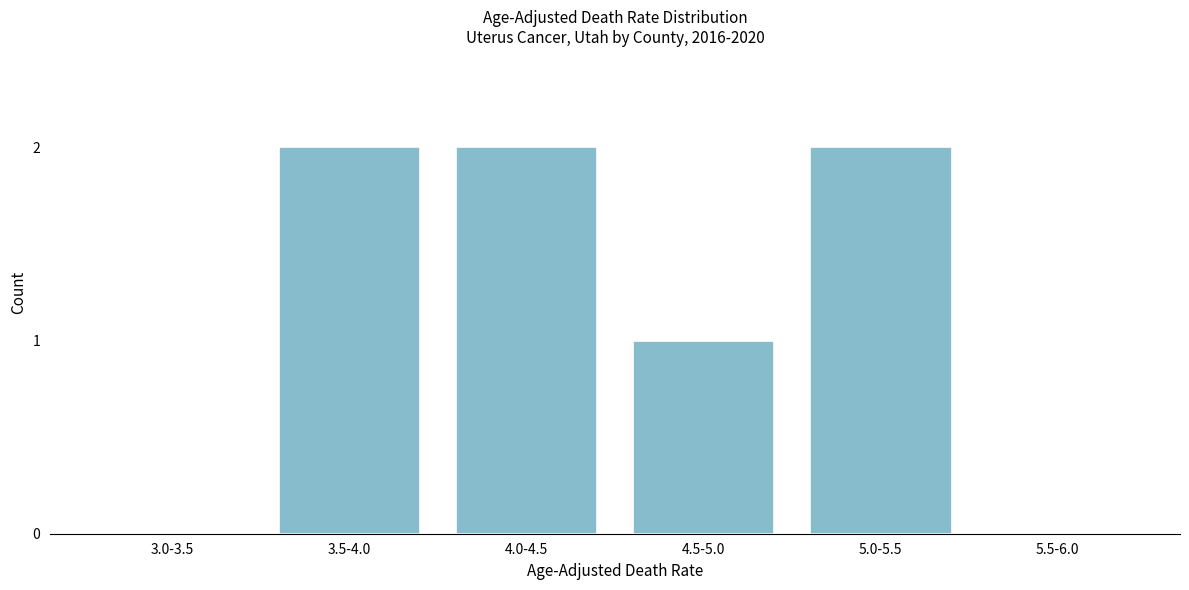

Reading right to left, list all the values displayed in this chart.

5.5-6.0=0	5.0-5.5=2	4.5-5.0=1	4.0-4.5=2	3.5-4.0=2	3.0-3.5=0